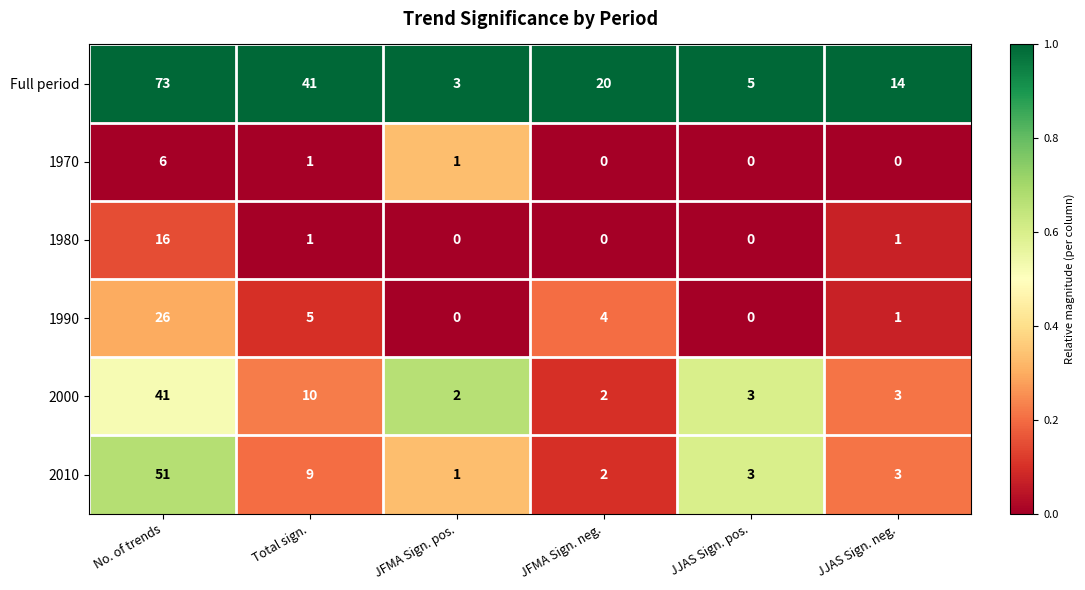

What is the greatest value displayed?

73